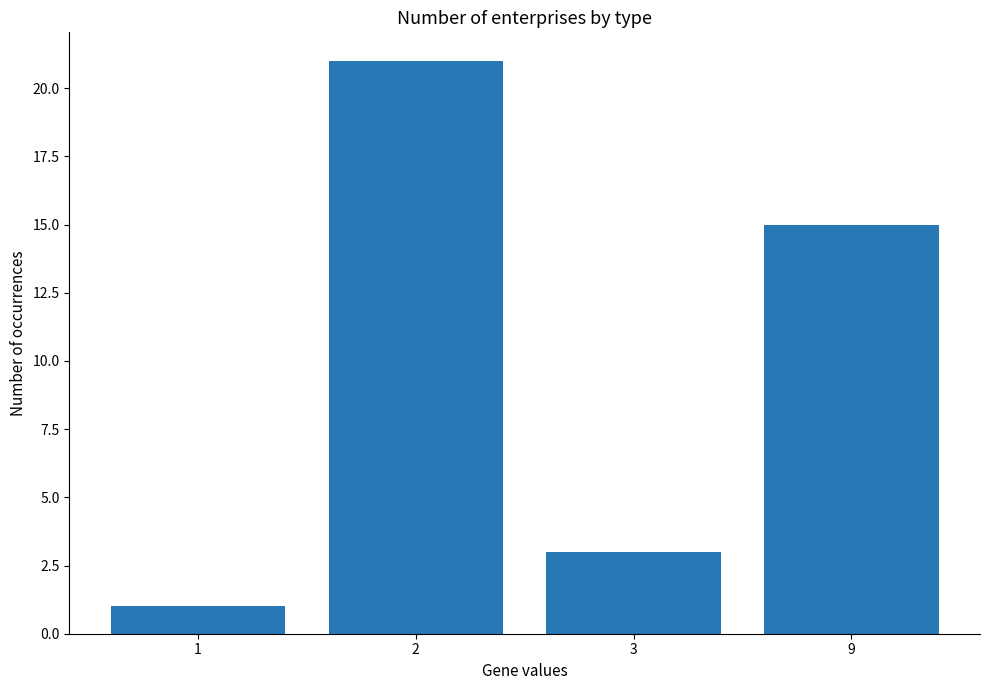

What is the change in value from 3 to 9?

+12